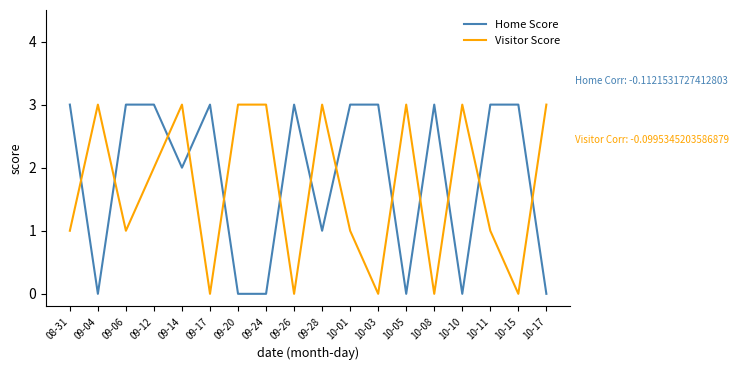

Is the value of Visitor Score at 10-01 greater than the value of Home Score at 09-12?

No